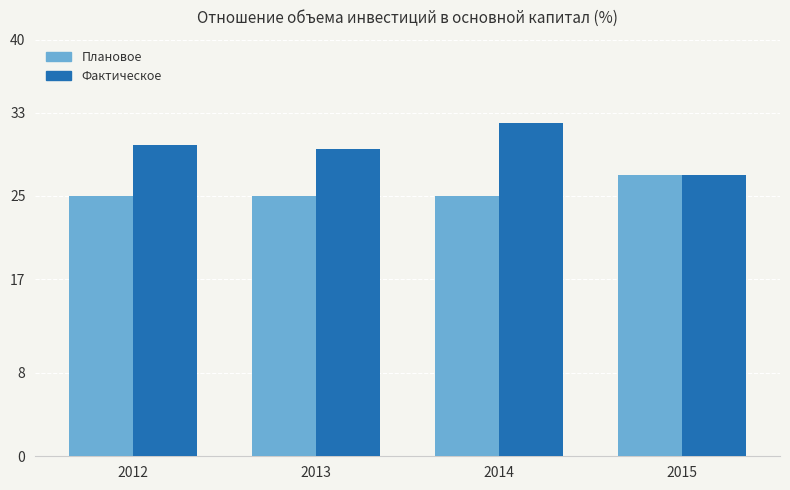

How many Фактическое values are between 29 and 32?

3